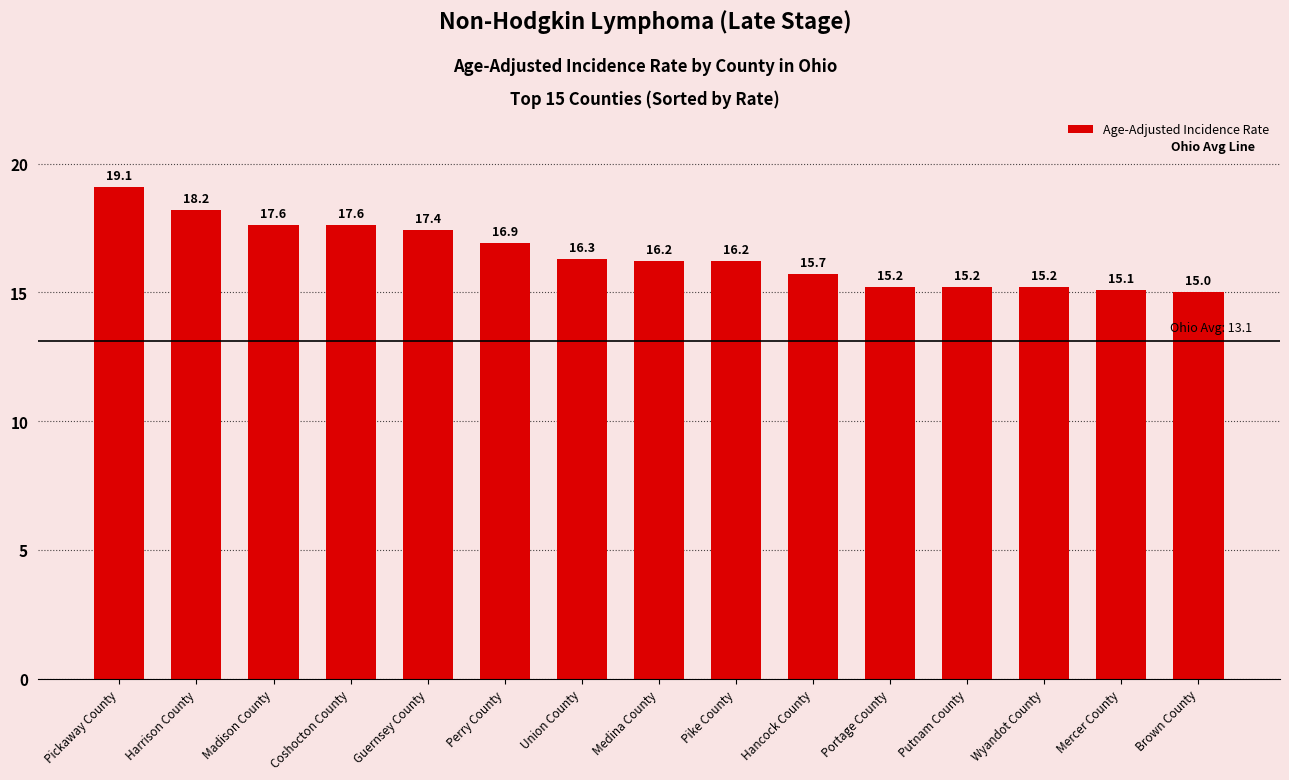

How many bars are there in total?

15